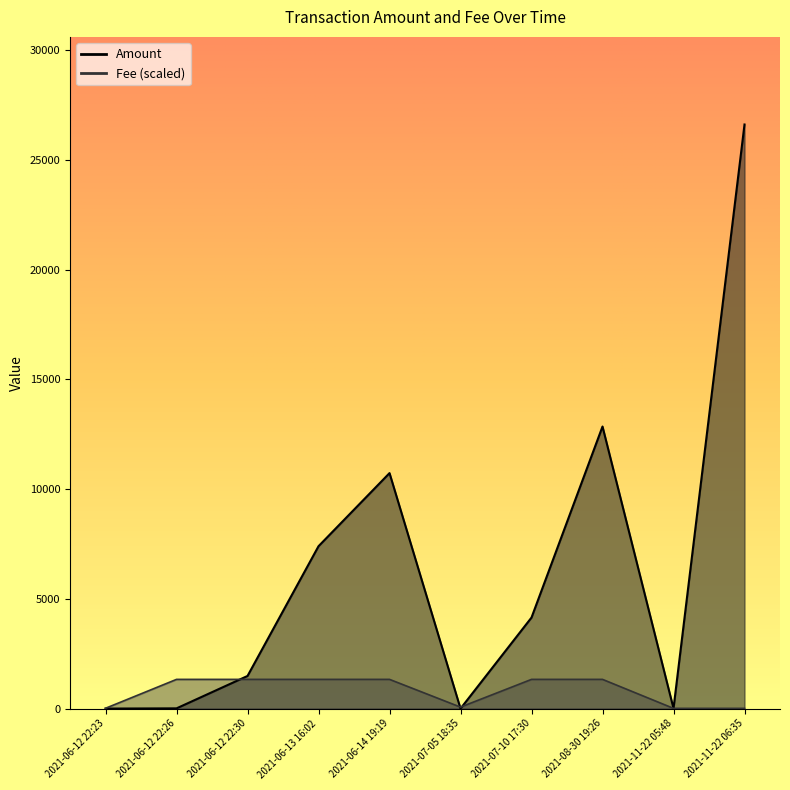

At how many categories does at least one series exceed 13351?

1